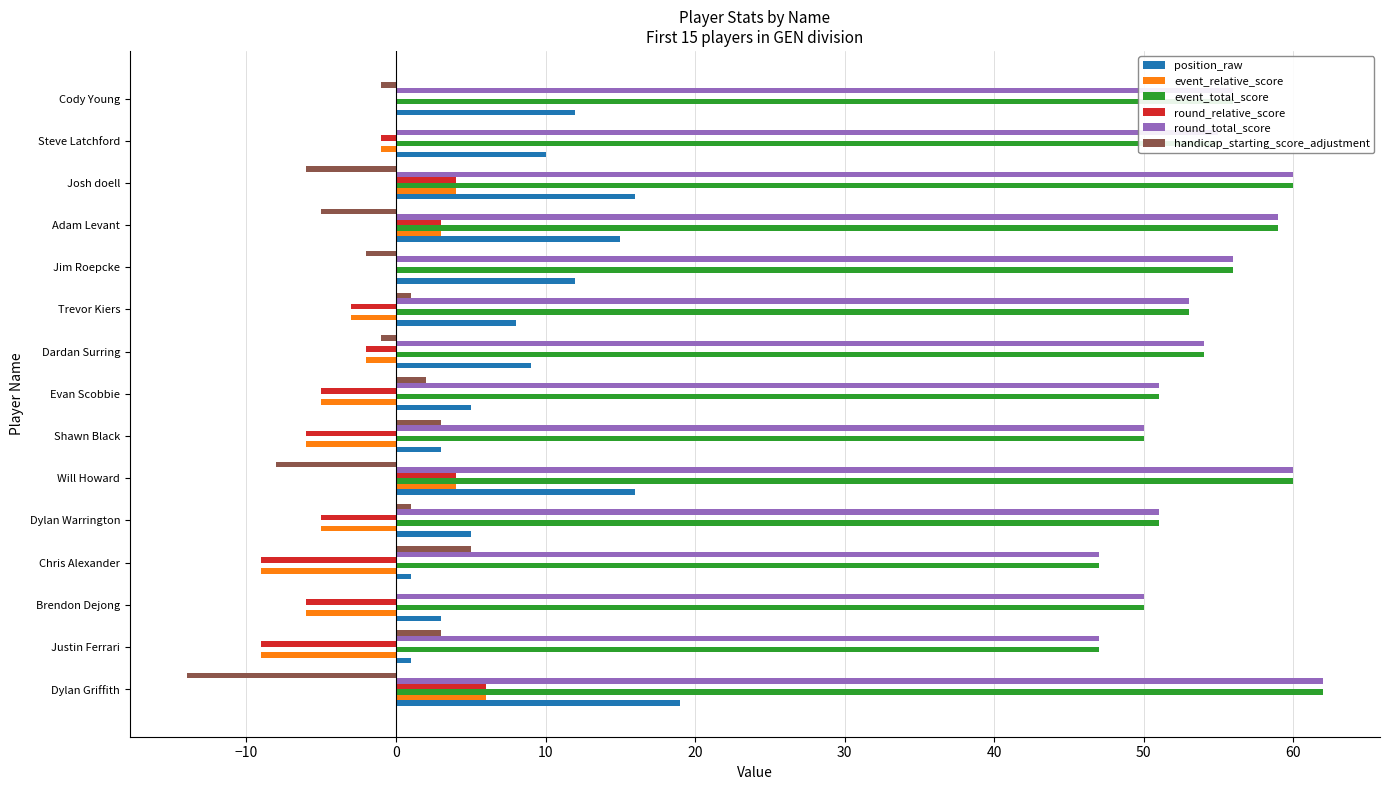

What are all the series names shown in the legend?

position_raw, event_relative_score, event_total_score, round_relative_score, round_total_score, handicap_starting_score_adjustment